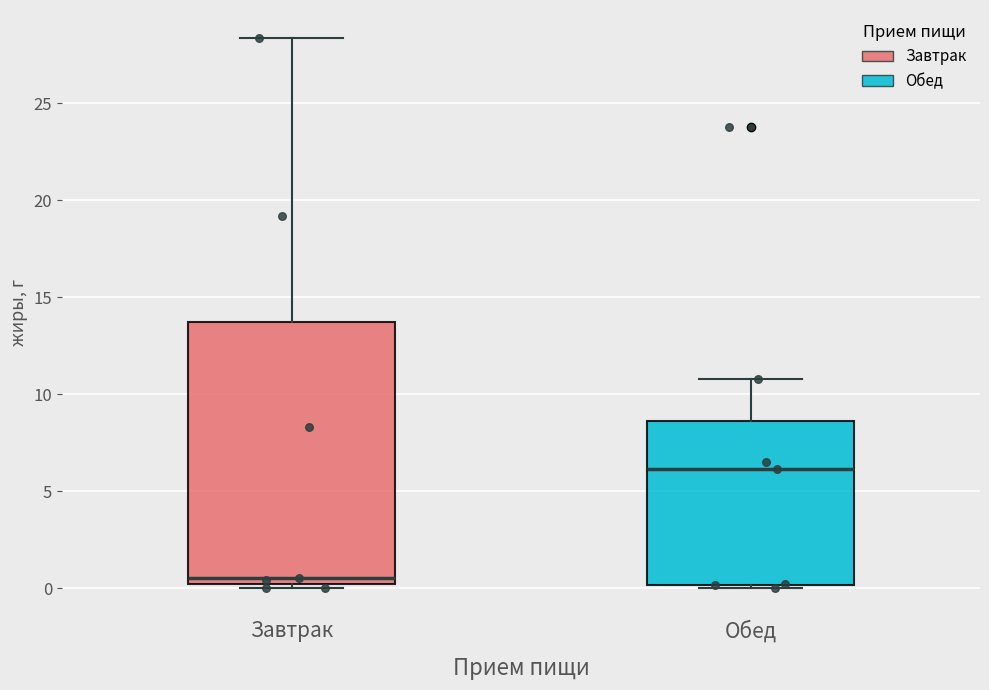

Reading left to right, transcribe this box plot: for each box, give where its median line is, the range the box spans, and where its two whiskers end, as read against the y-axis. The values are not printed on the chart, so give them approximately, as read against the axis.

Завтрак: median 0.5, box 0.0 to 14.0, whiskers 0.0 (just below the box's lower edge) to 28.5
Обед: median 6.0, box 0.0 to 8.5, whiskers 0.0 (just below the box's lower edge) to 11.0